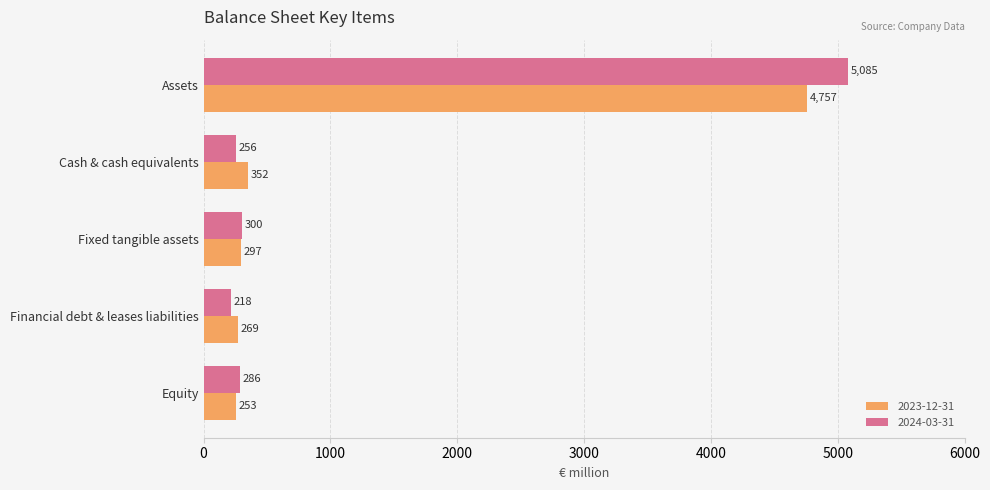

Which series has the widest spread of values?

2024-03-31